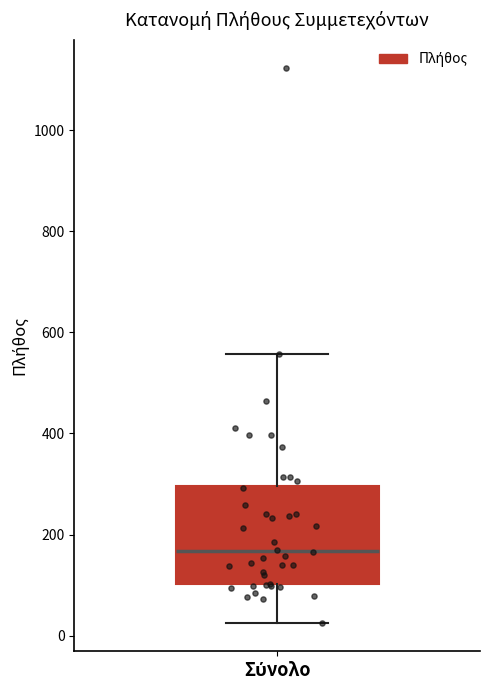

Read this box plot against the y-axis: the position of the median line, the range covered by the box, and the ends of both whiskers. The values are not printed on the chart, so give them approximately, as read against the axis.

median 160, box 100 to 300, whiskers 20 to 560